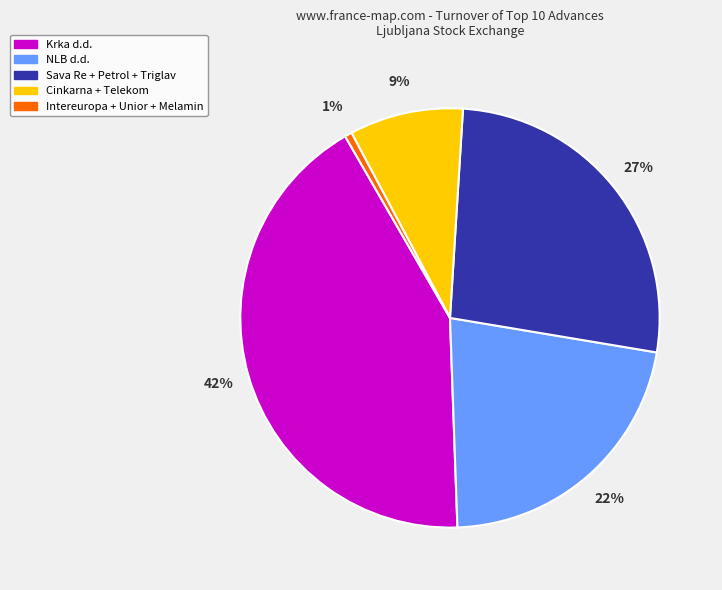

Approximately how many times larger is the value at Cinkarna + Telekom compared to Sava Re + Petrol + Triglav?

0.3